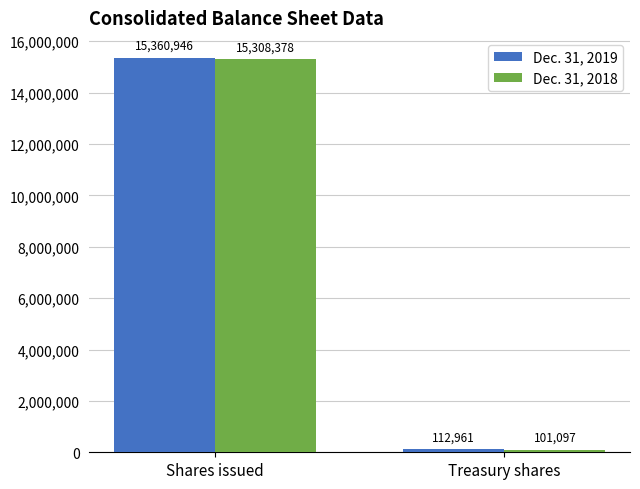

At which label is Dec. 31, 2019 closest to 7736953?

Treasury shares